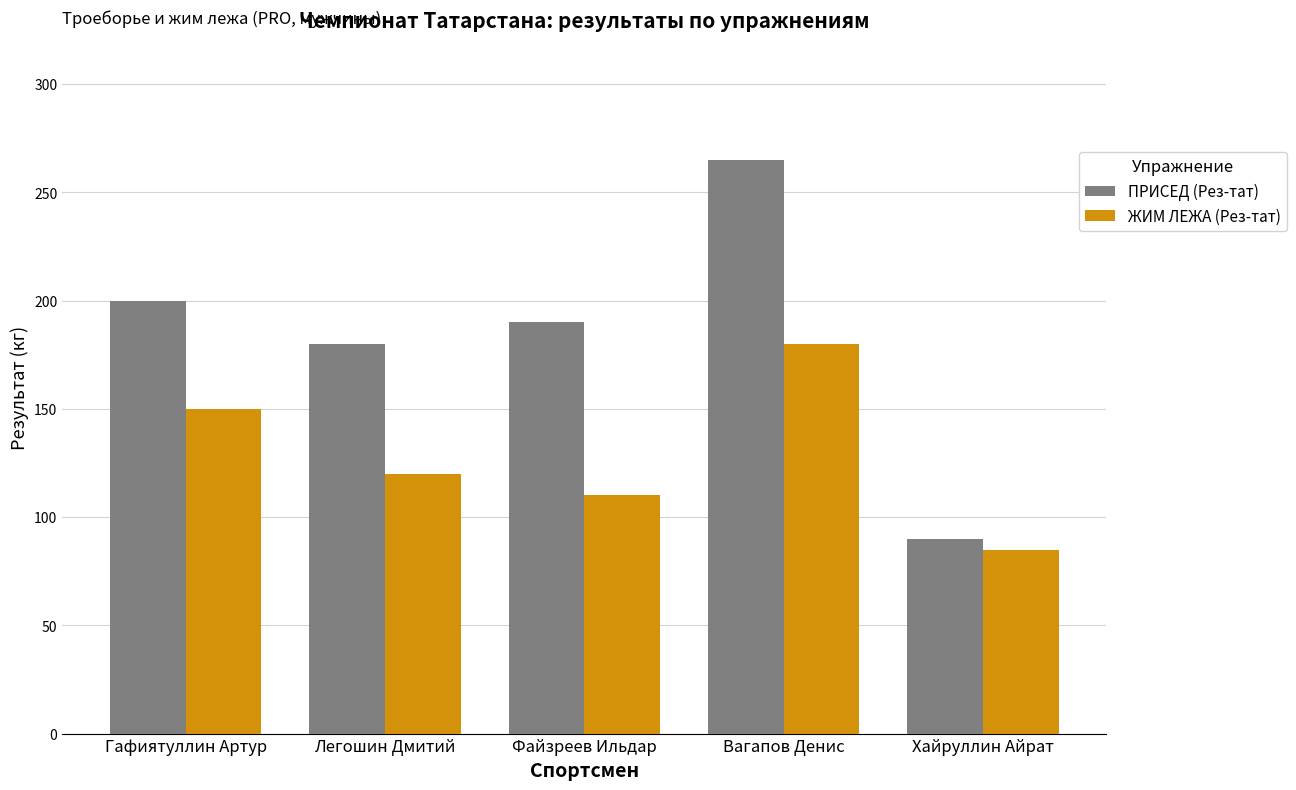

Where is ПРИСЕД (Рез-тат) nearest to the value 177?

Легошин Дмитий